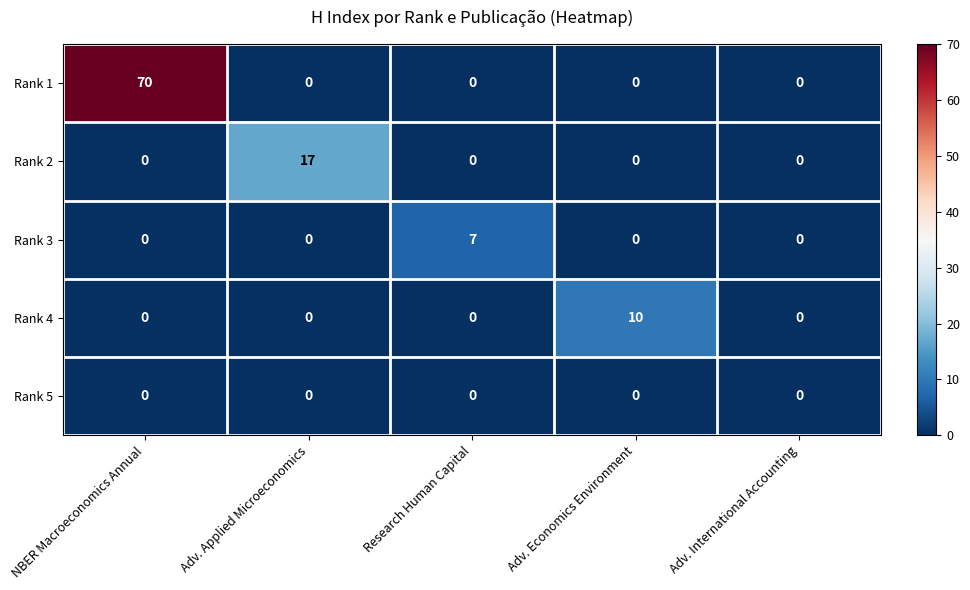

What is the total value across all series at NBER Macroeconomics Annual?

70